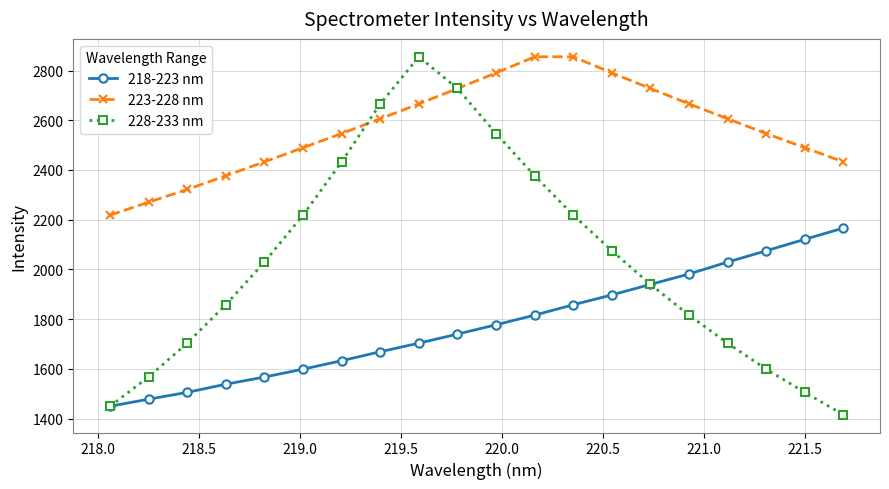

Rank the series by their average value, from highest to lowest.

223-228 nm, 228-233 nm, 218-223 nm